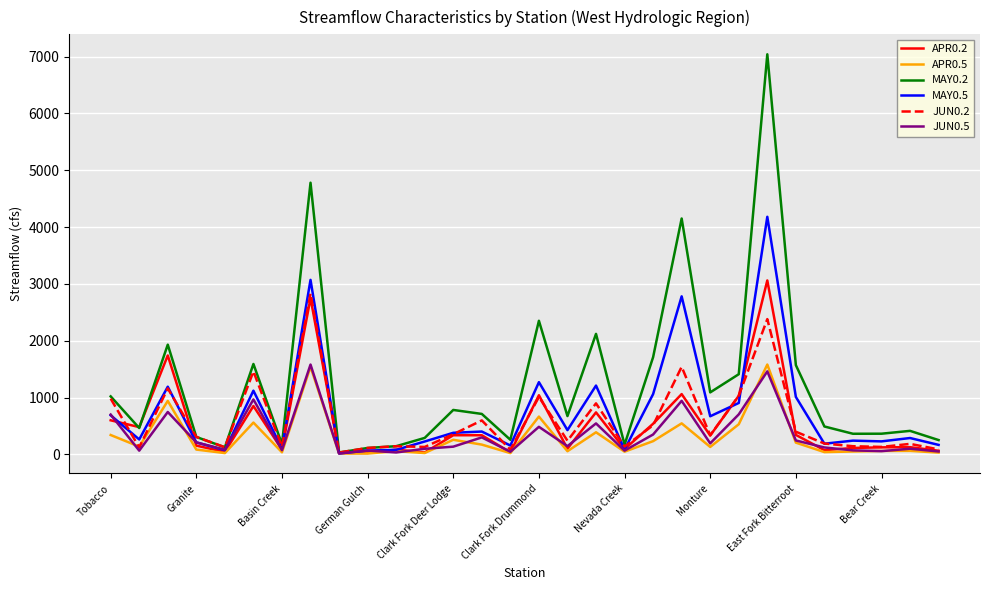

Which series has the widest spread of values?

MAY0.2